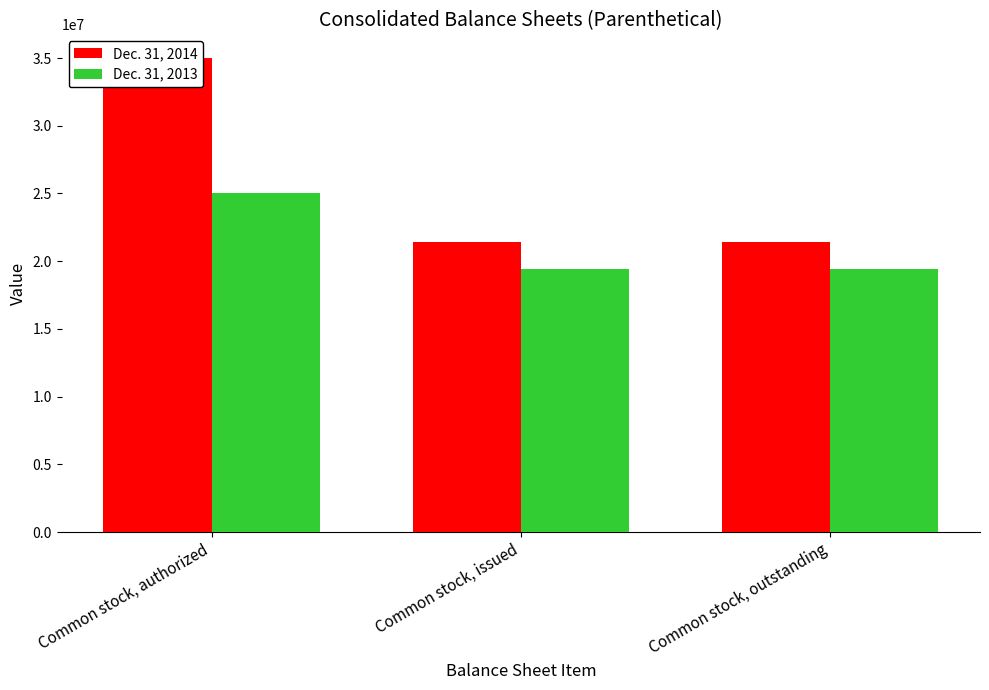

How many values in the Dec. 31, 2013 series exceed 19389610?

1